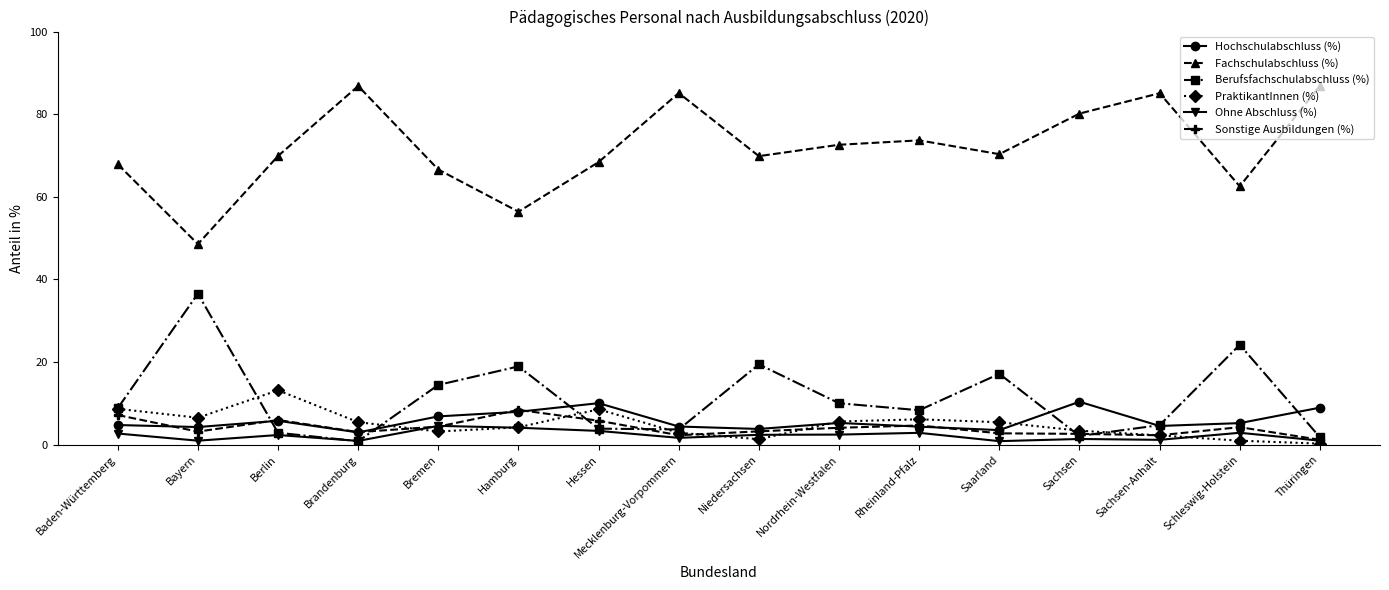

At which category does Ohne Abschluss (%) reach its first local peak?

Berlin